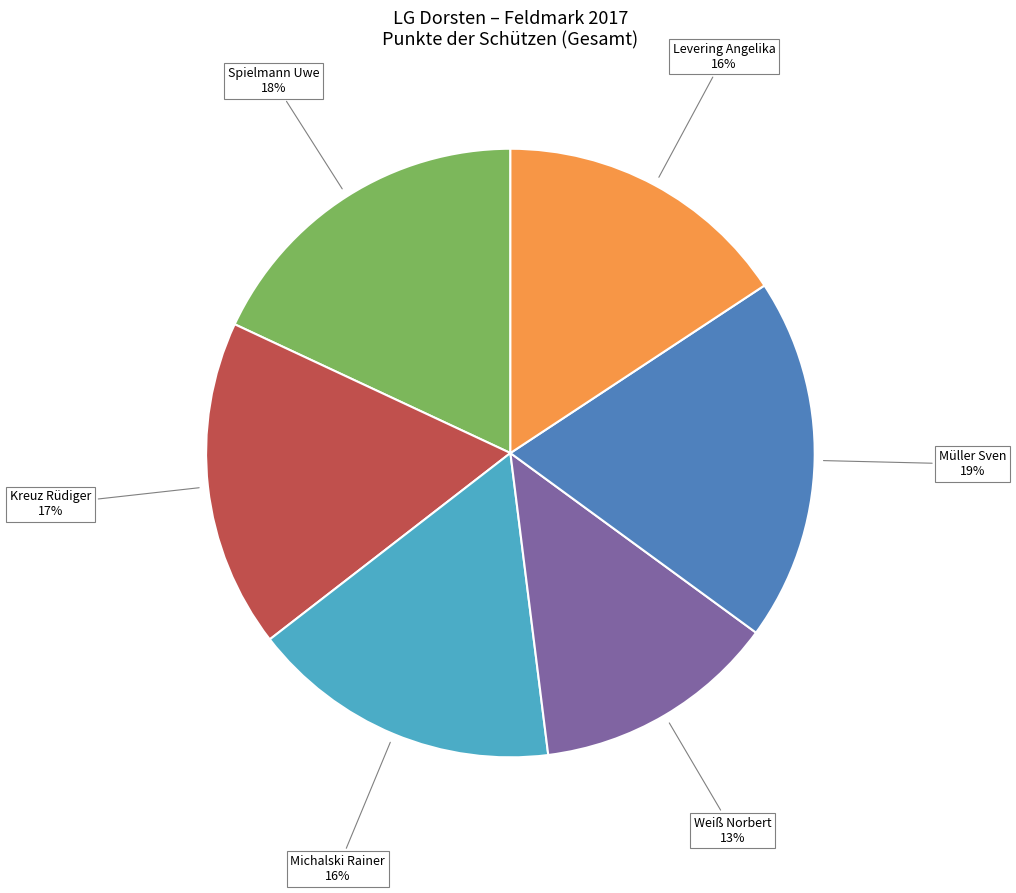

To the nearest percent, what is the difference between the largest and smallest slice percentages?

6%